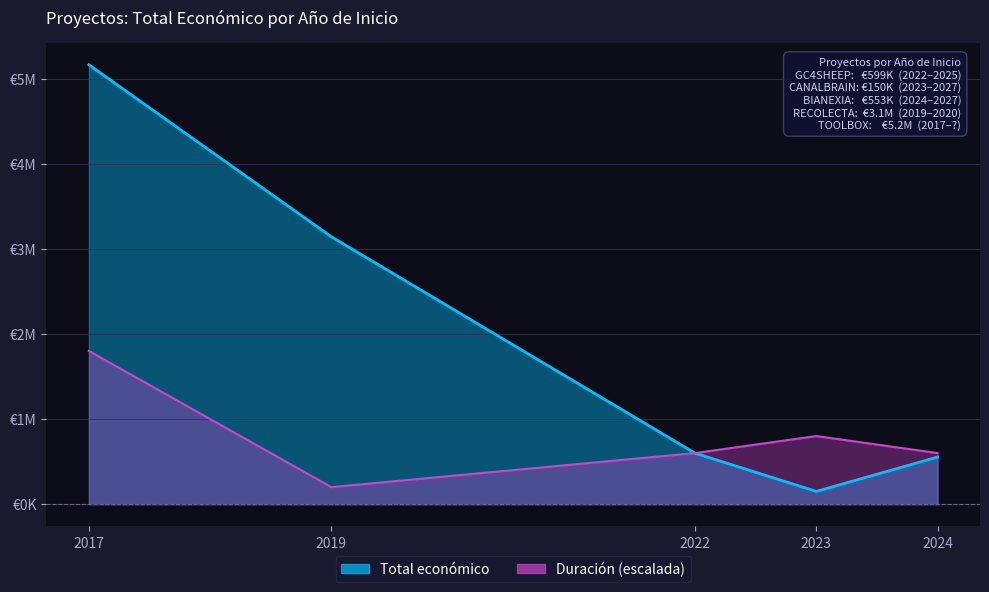

What is the difference between the values at 2023 and 2019?

2992086